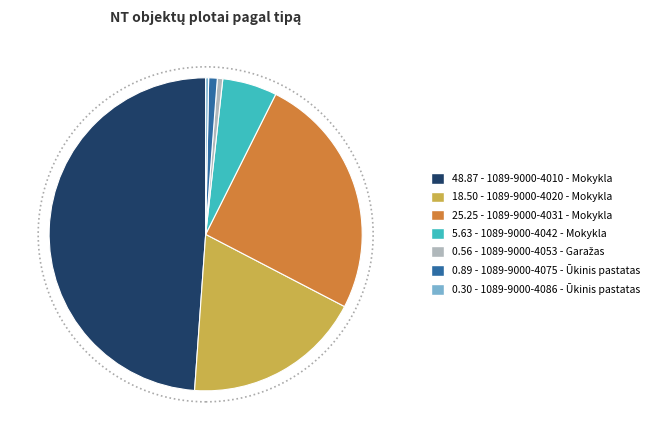

Is there any slice that represents more than half of the pie?

No